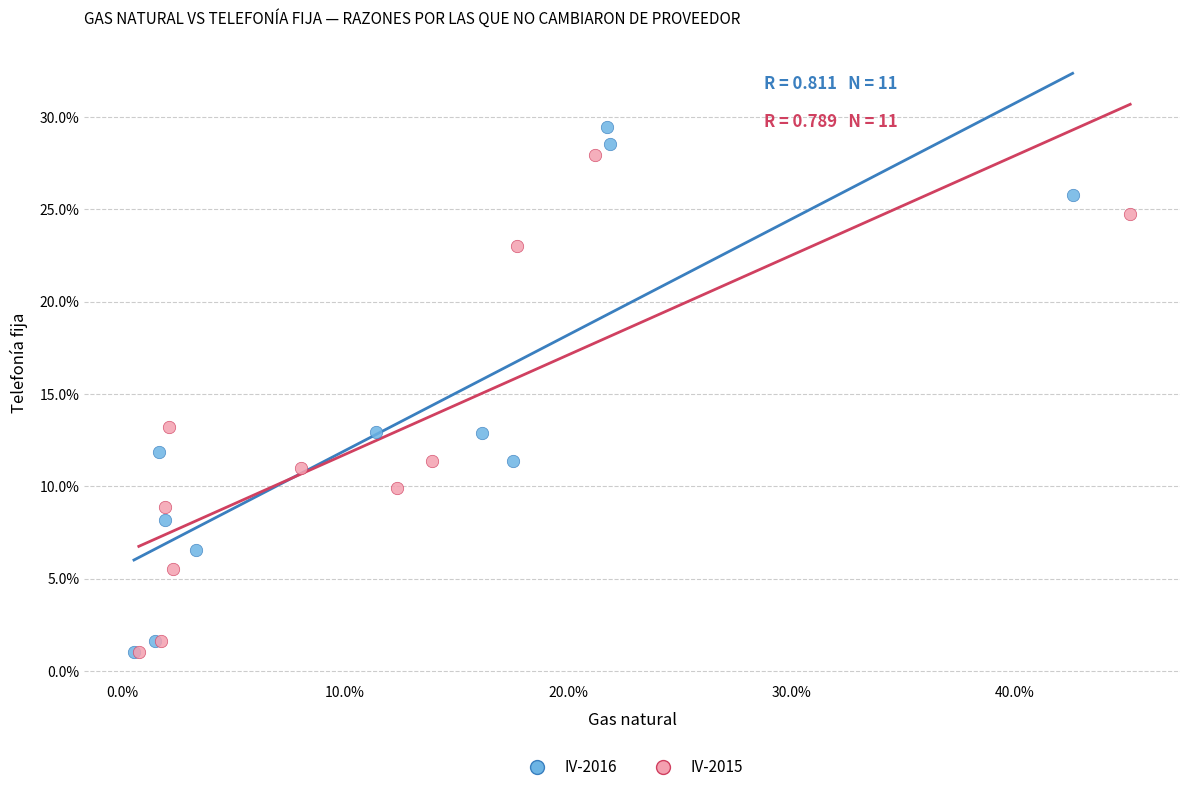

Which series contains the highest Y value?

IV-2016